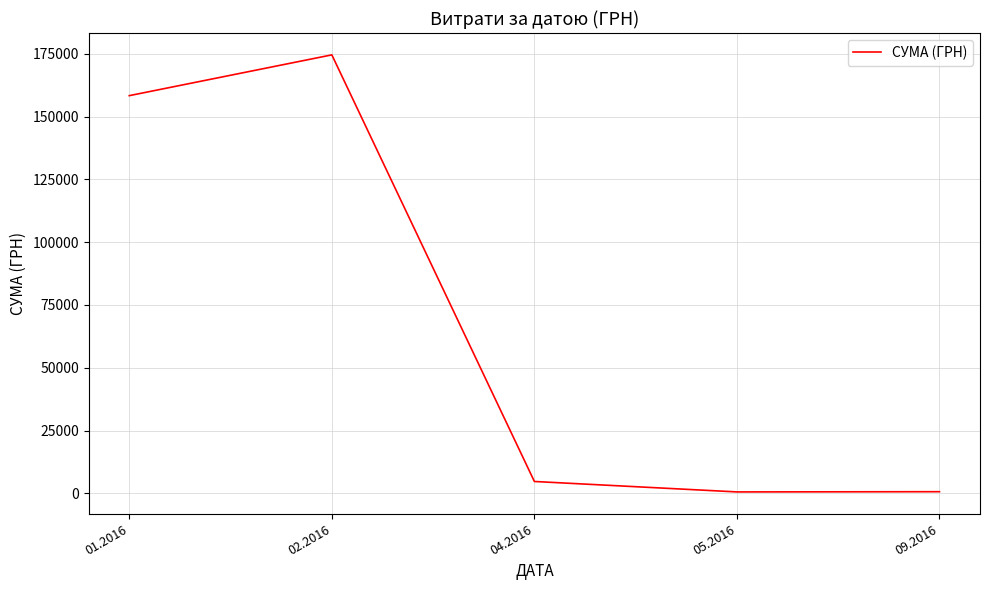

Where is the data nearest to the value 87550?

01.2016